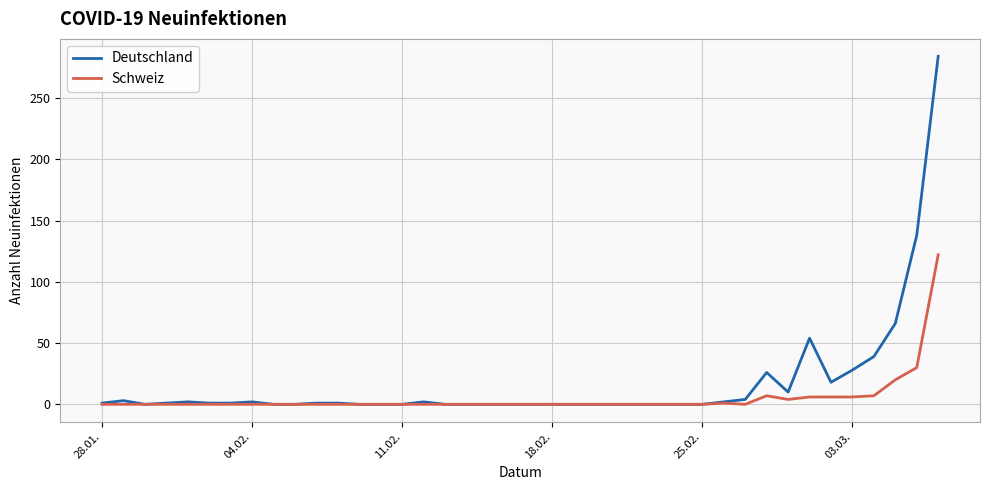

Rank the series by their maximum value, from highest to lowest.

Deutschland, Schweiz